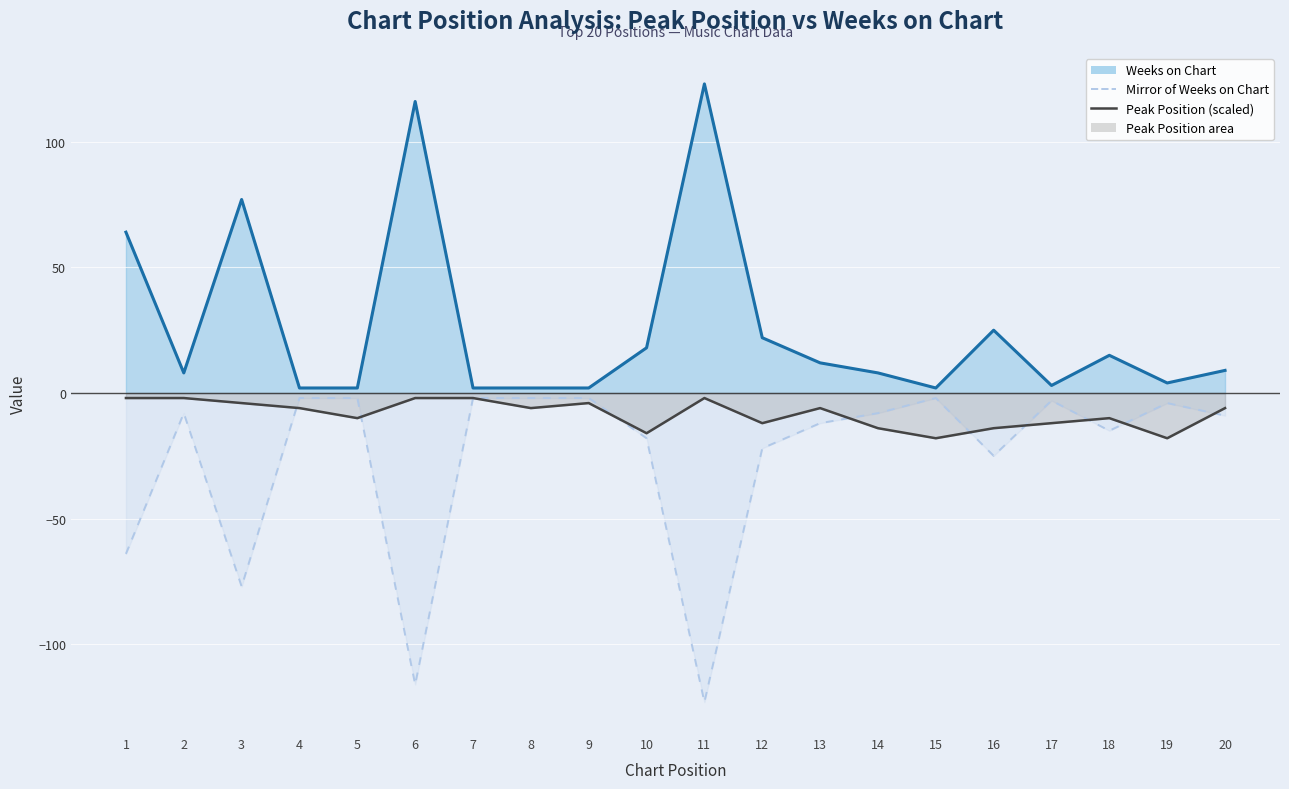

How many lines are shown in the chart?

3